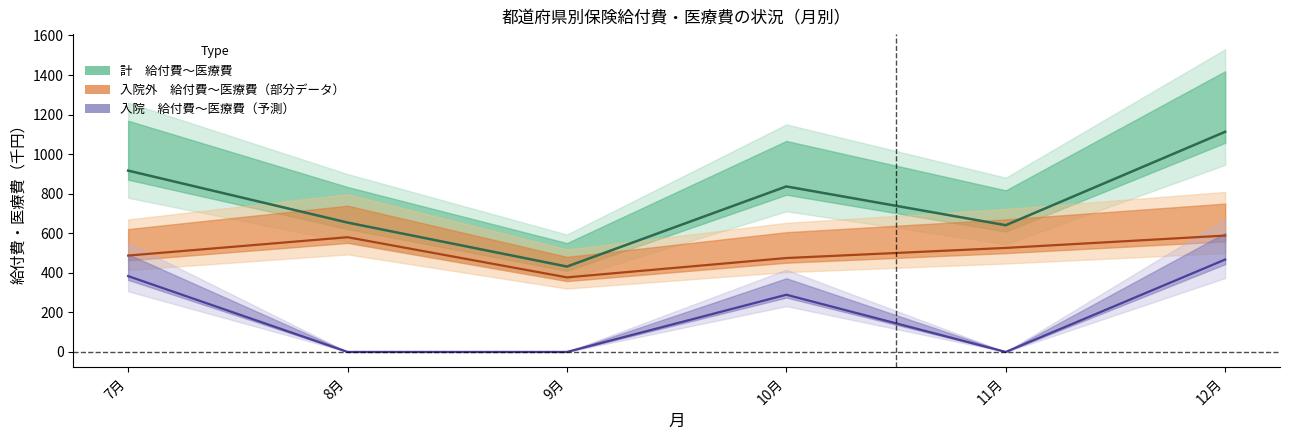

True or false: 入院外_給付費 and 入院_給付費 intersect in this chart.

False